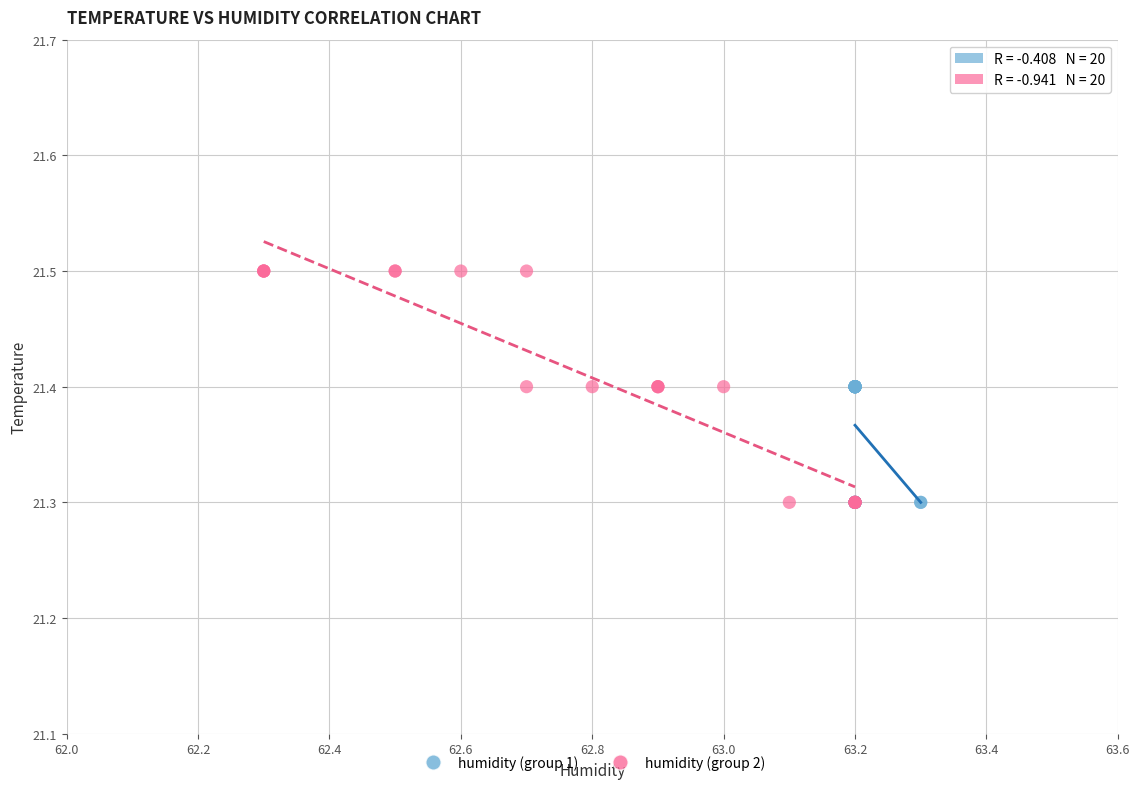

Which series has the largest Y range (max minus min)?

humidity (group 2)